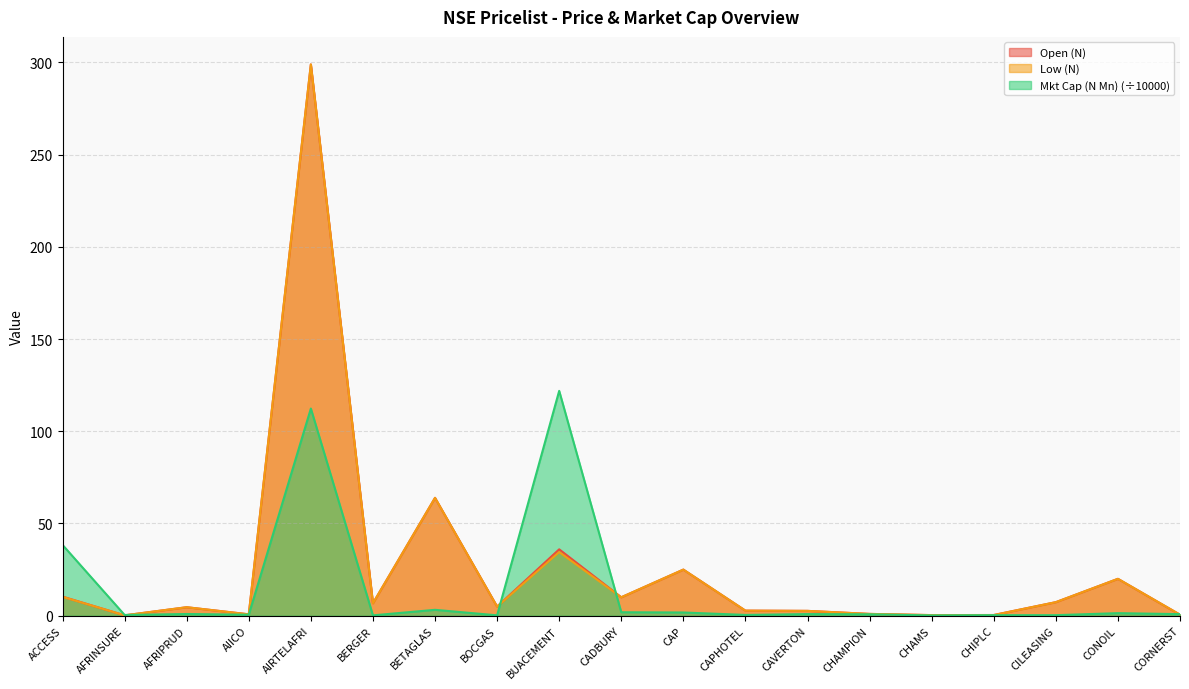

What is the sum of all Open (N) values?

496.4